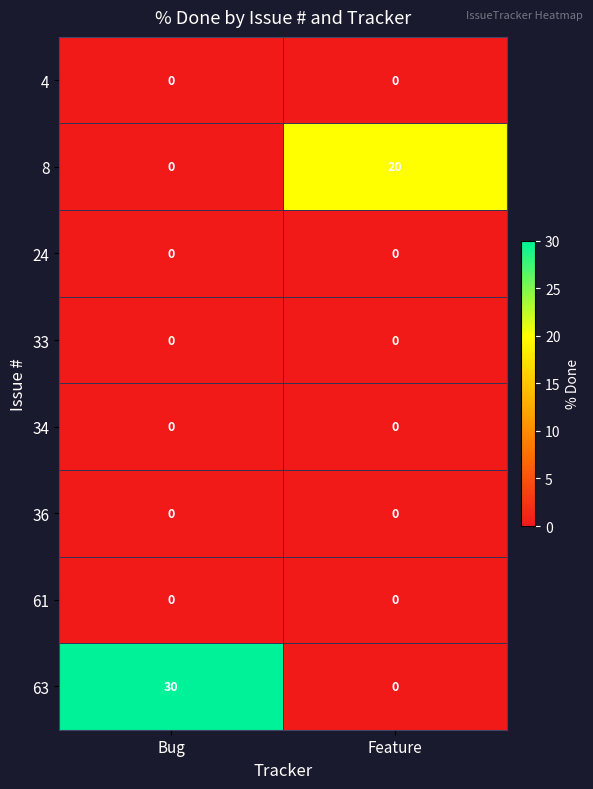

How many categories are shown in the chart?

2